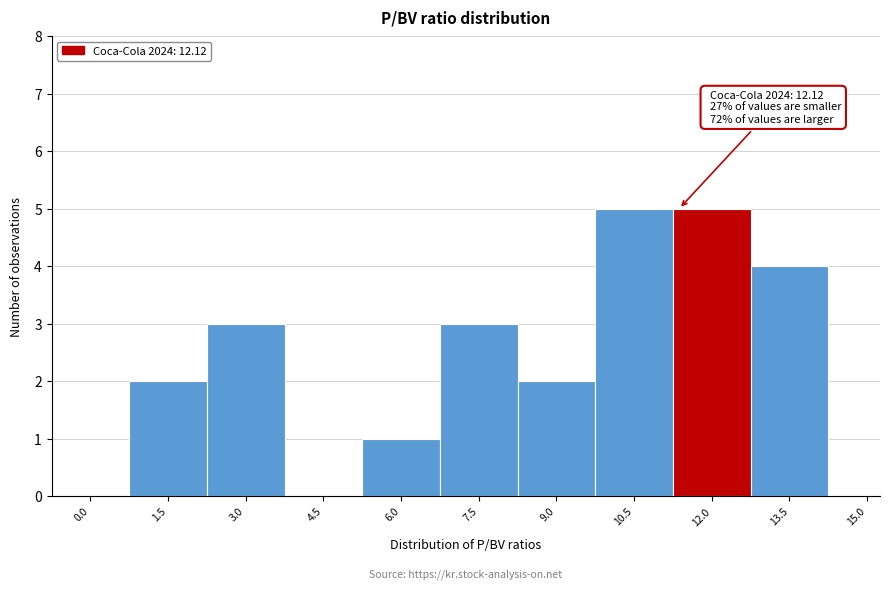

Reading left to right, extract all data points from this chart.

0.0=0	1.5=2	3.0=3	4.5=0	6.0=1	7.5=3	9.0=2	10.5=5	12.0=5	13.5=4	15.0=0